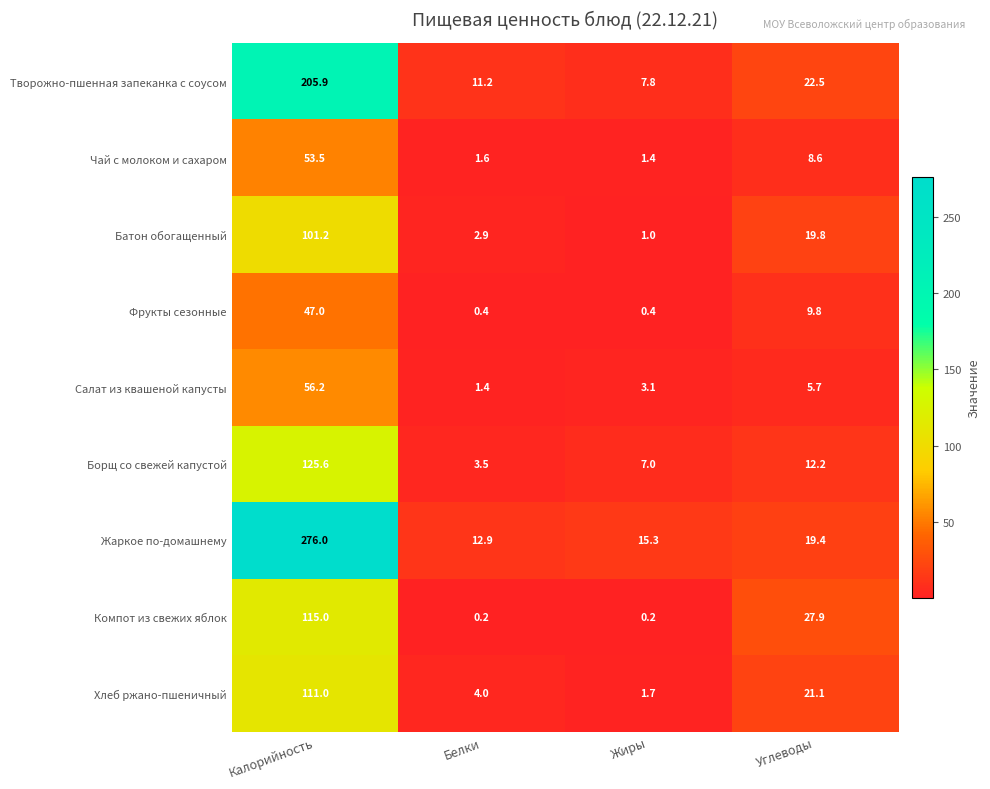

Which series changed the most between Белки and Углеводы?

Компот из свежих яблок